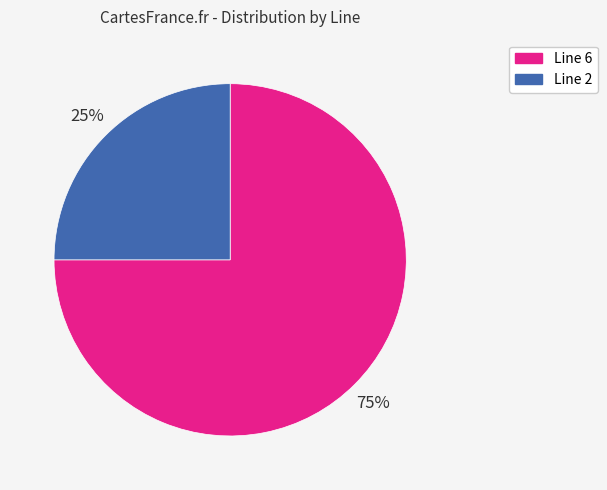

To the nearest percent, what is the average slice percentage?

50%